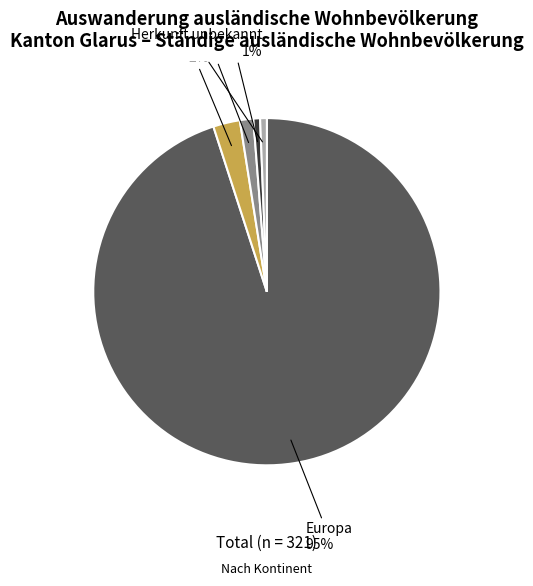

Which has a higher value, Asien or Afrika?

Asien